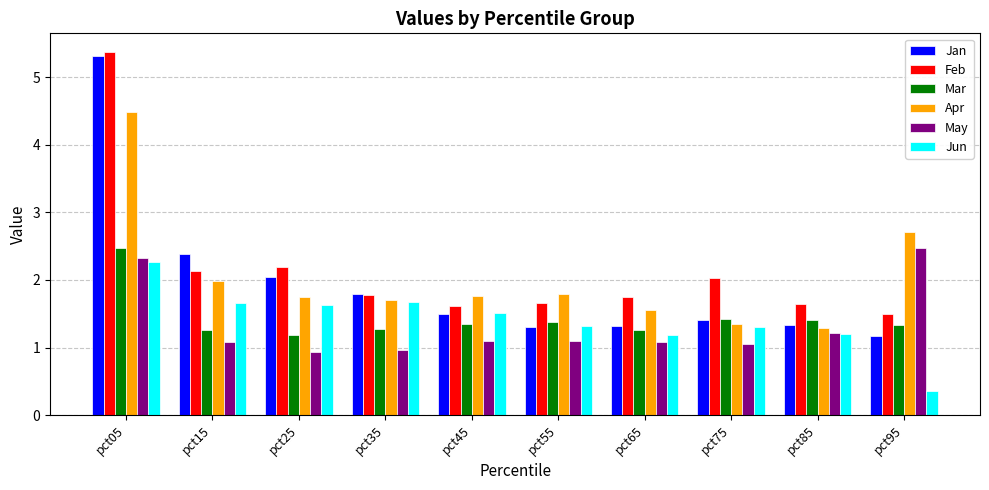

The Apr series shows 2.0 at pct15. True or false?

True